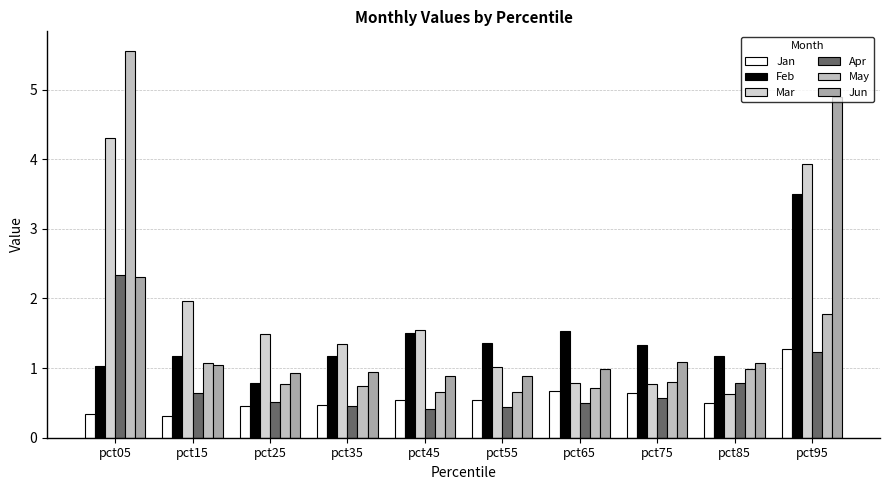

Between pct45 and pct65, which is larger?

pct65